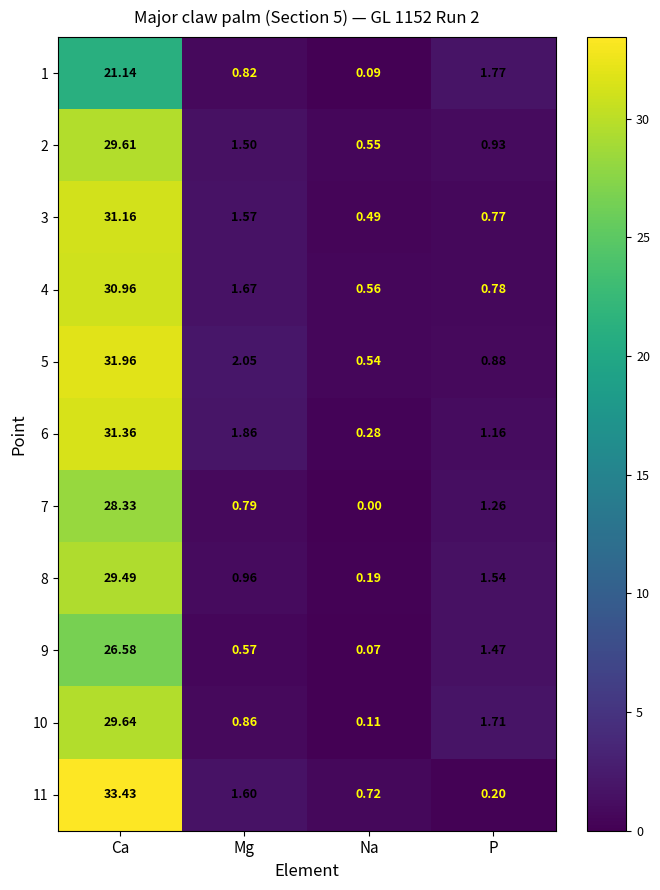

At which label is 1 closest to 10?

P